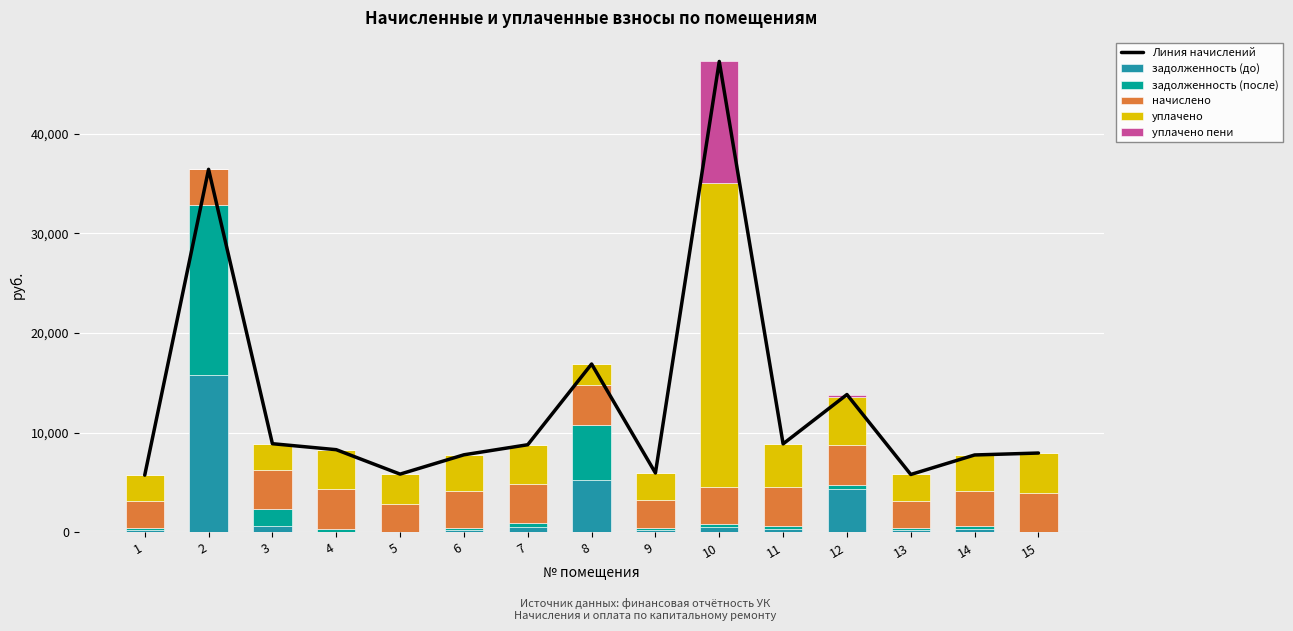

What is the difference between the maximum and minimum values in the начислено series?

1316.0